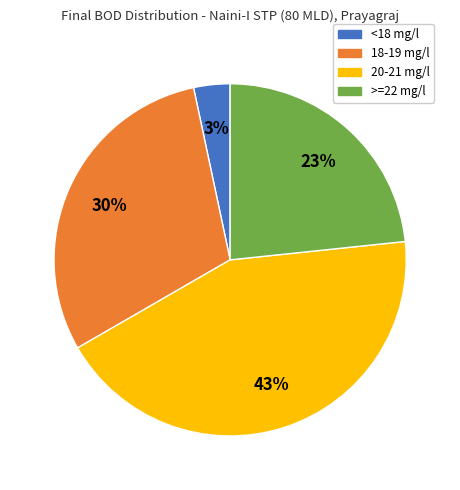

To the nearest percent, what is the average slice percentage?

25%